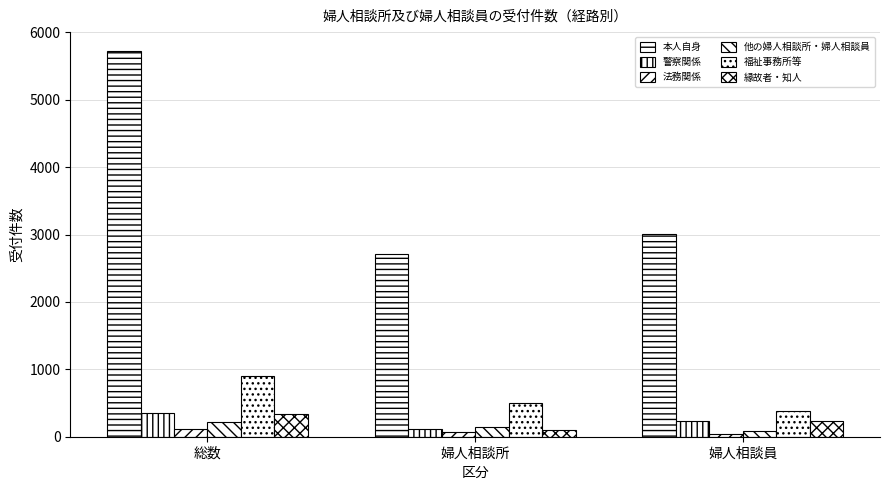

What is the difference between the maximum and minimum values in the 縁故者・知人 series?

239